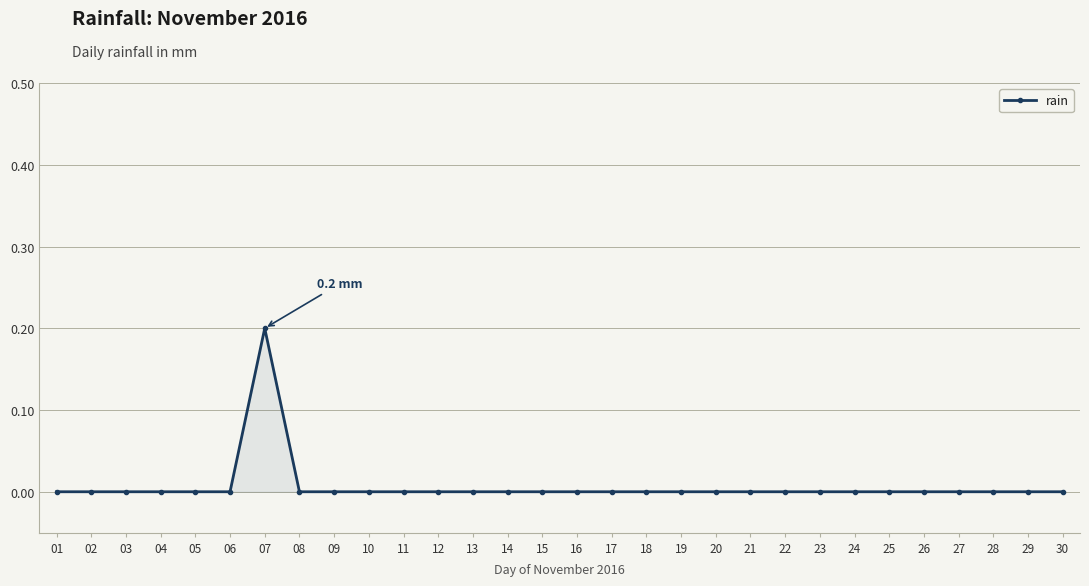

True or false: there are more than 0 points higher than both neighbors.

True